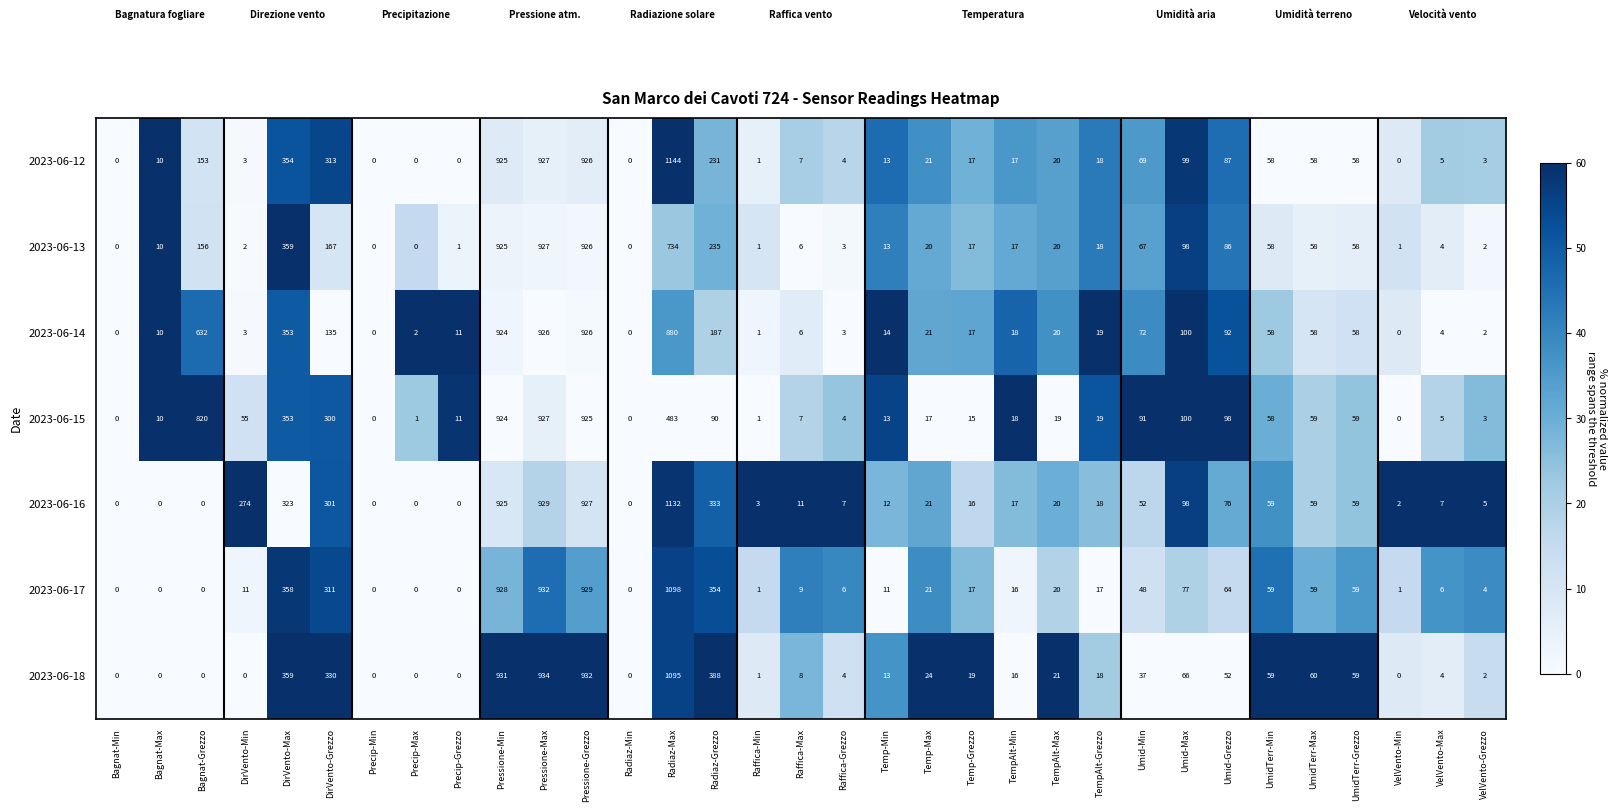

Which series changed the most between Umid-Grezzo and UmidTerr-Grezzo?

2023-06-15